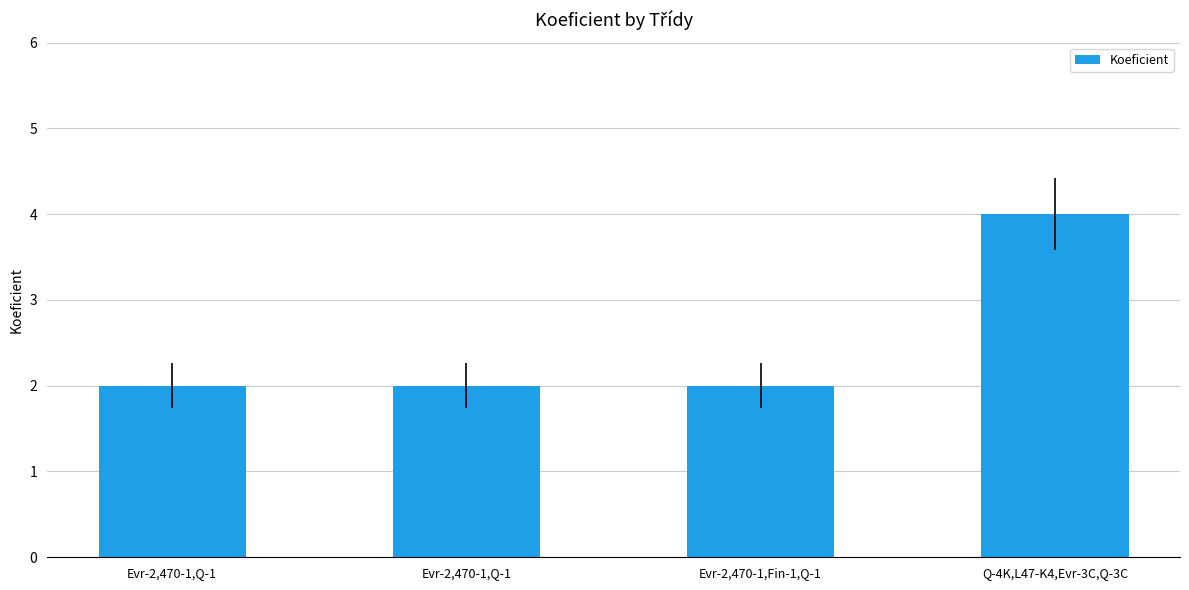

How many series are shown in this chart?

1